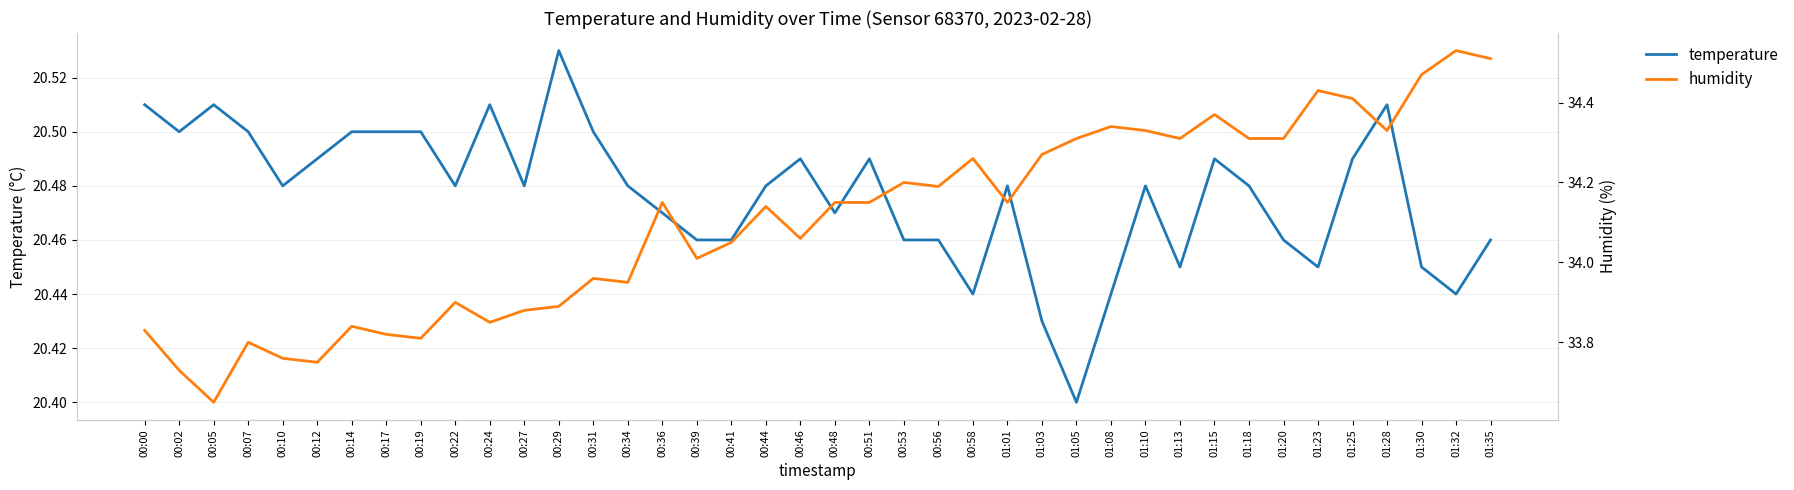

What is the average value of the temperature series?

20.5